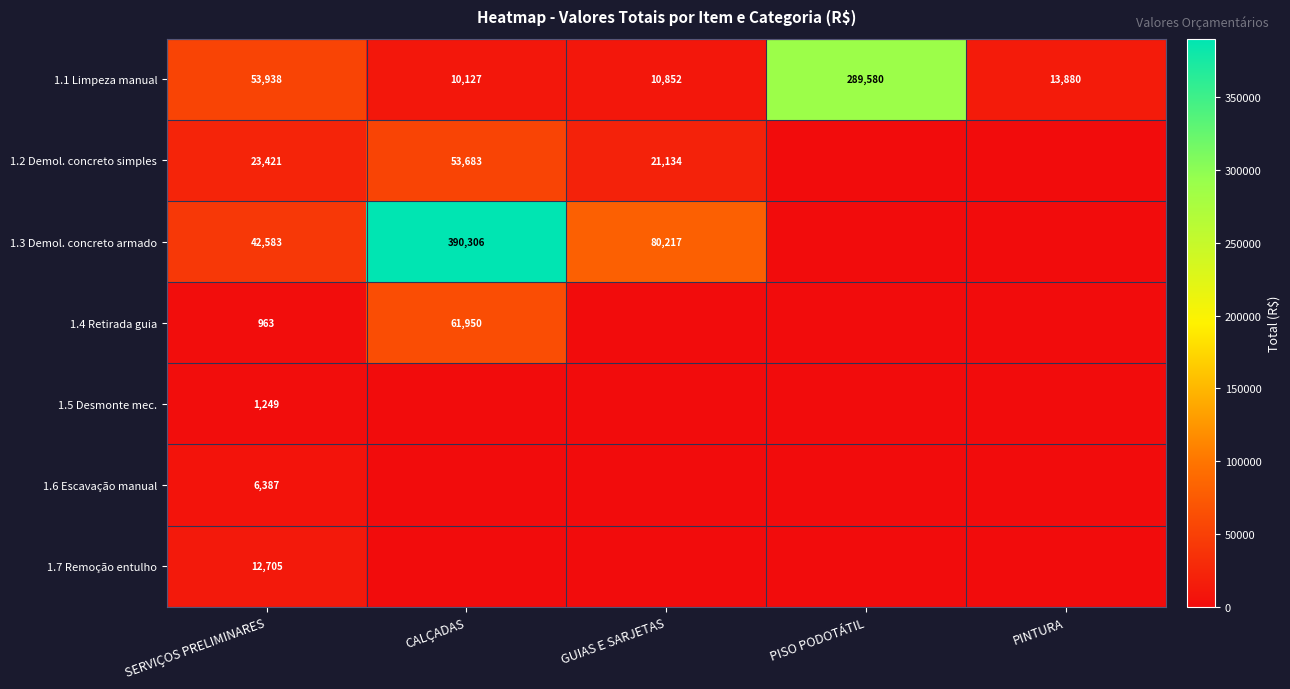

Which category has the lowest value in the 1.1 Limpeza manual series?

CALÇADAS